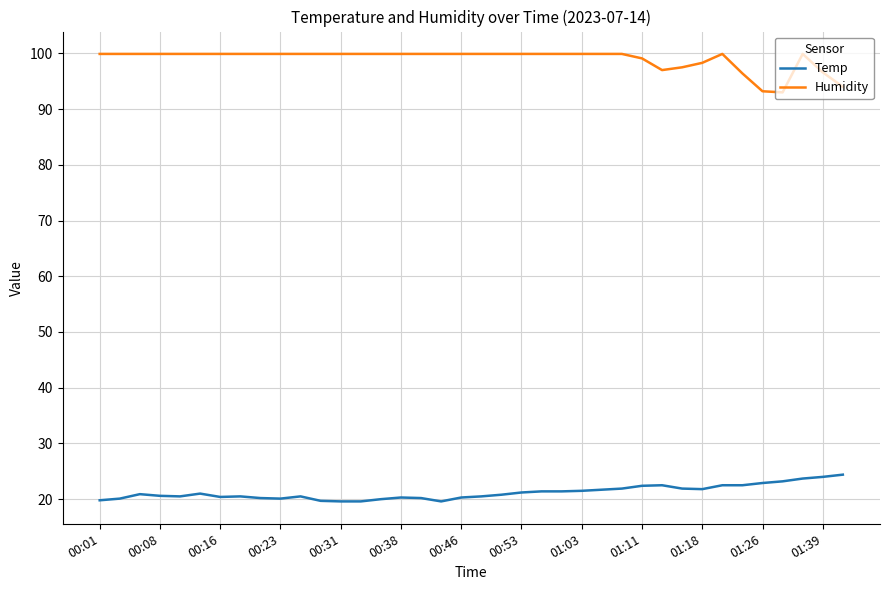

True or false: Humidity and Temp intersect in this chart.

False